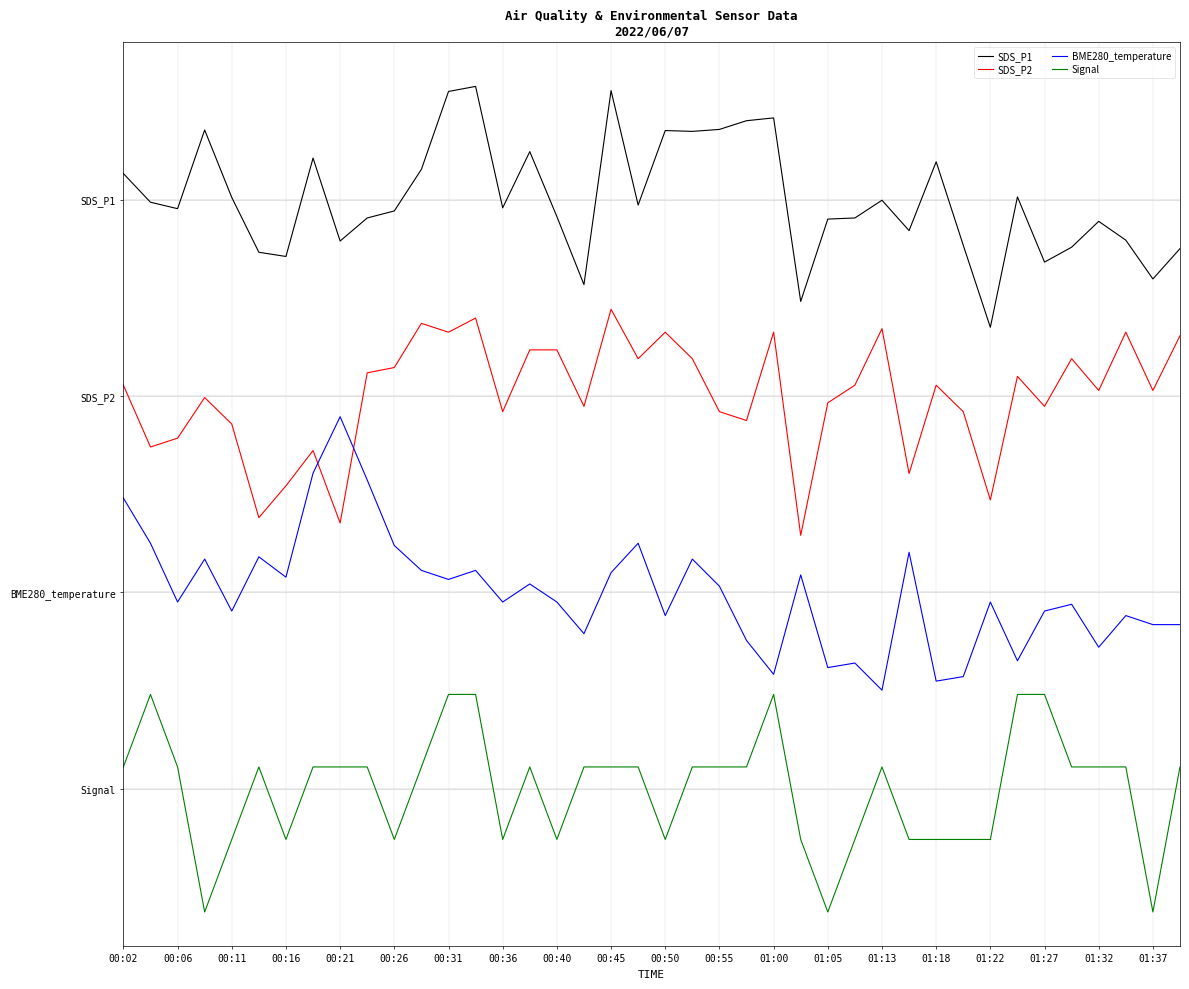

In Signal, how many points are lower than both neighbors (excluding endpoints)?

8